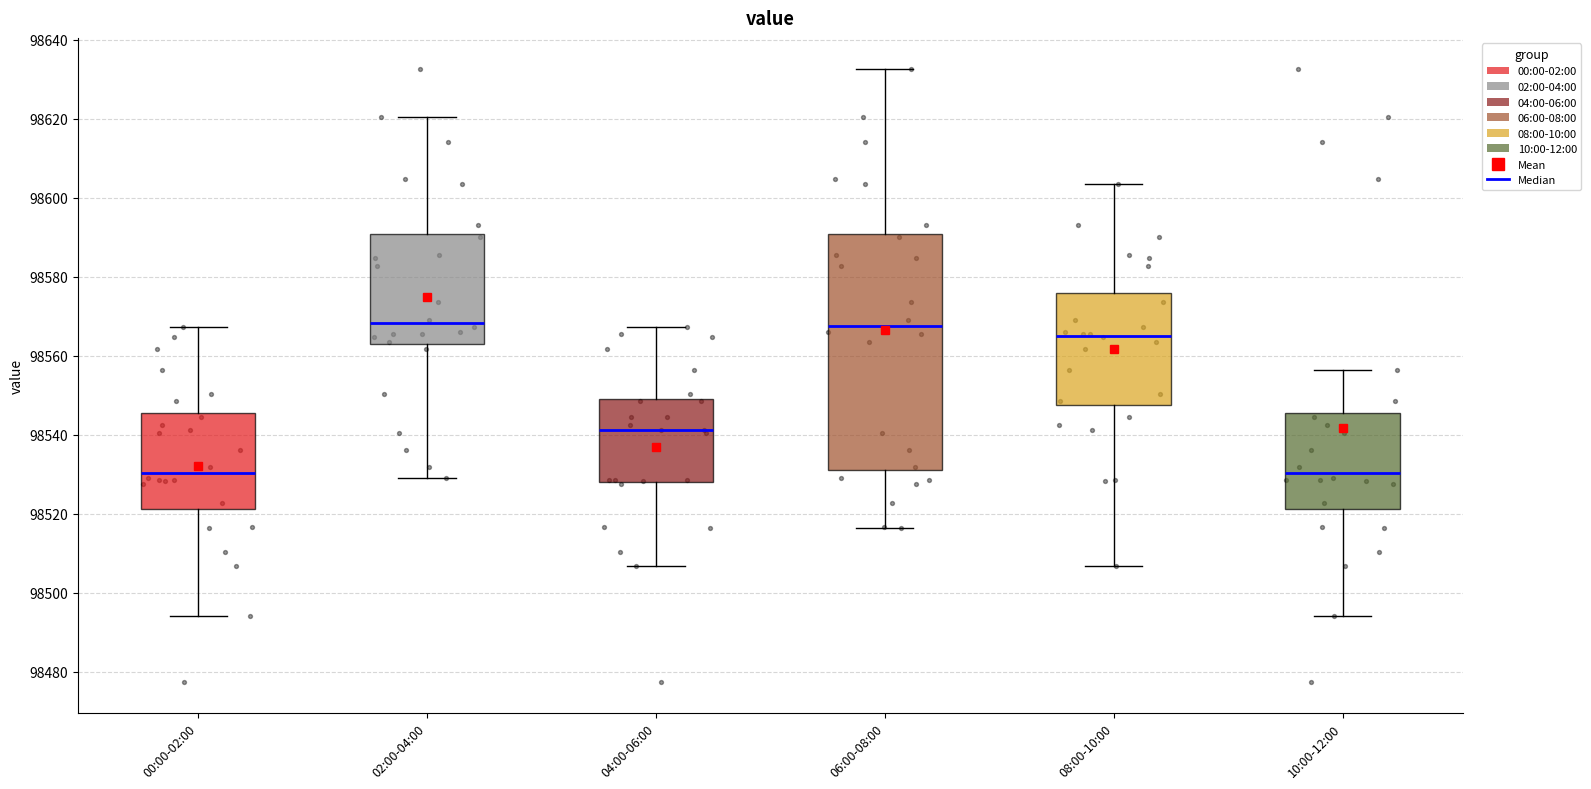

Comparing the boxes themselves (not the whiskers), which one is the tallest?

06:00-08:00